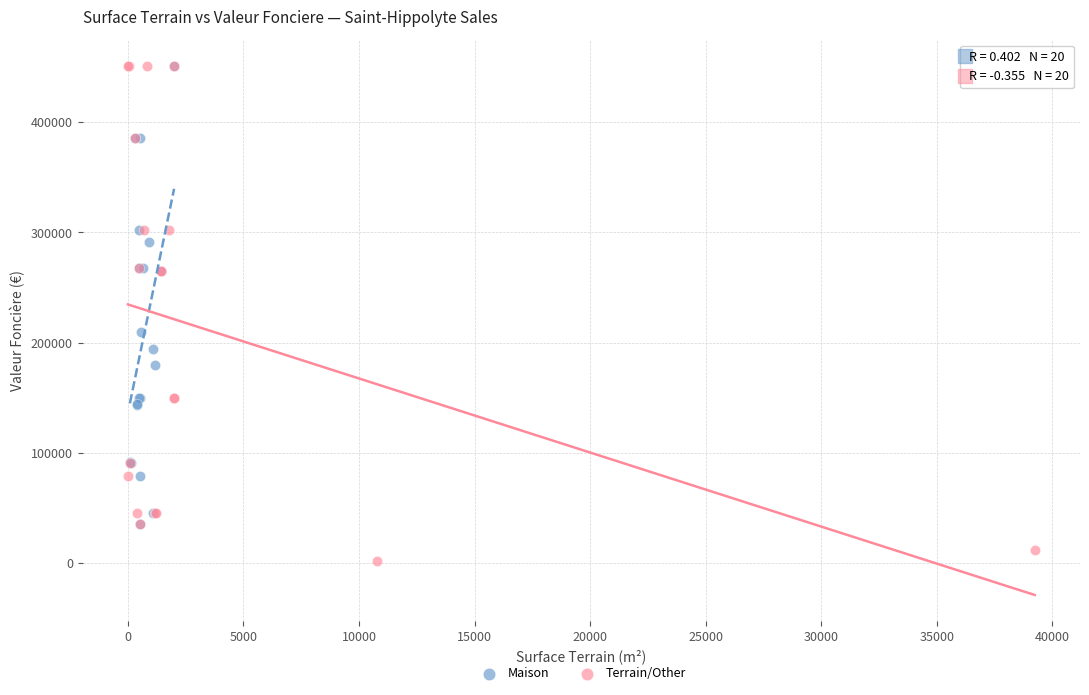

Which series has the widest spread of Y values?

Terrain/Other